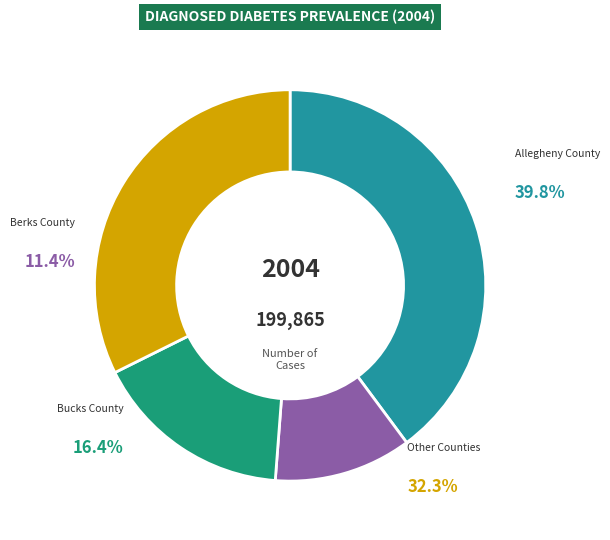

Does Allegheny County represent more than half of the total?

No